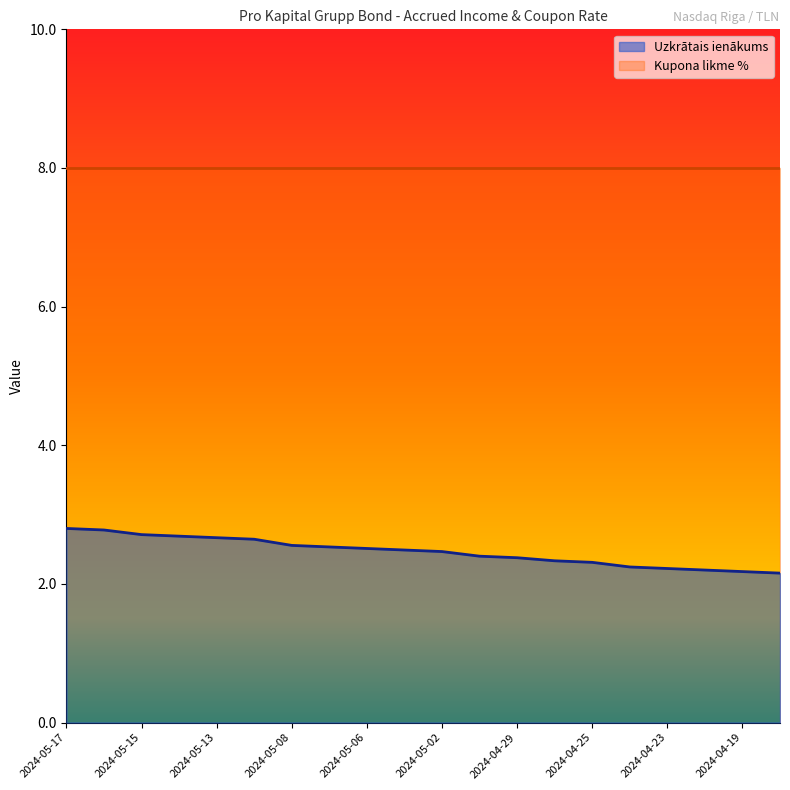

Does the chart display data point markers on the line(s)?

No